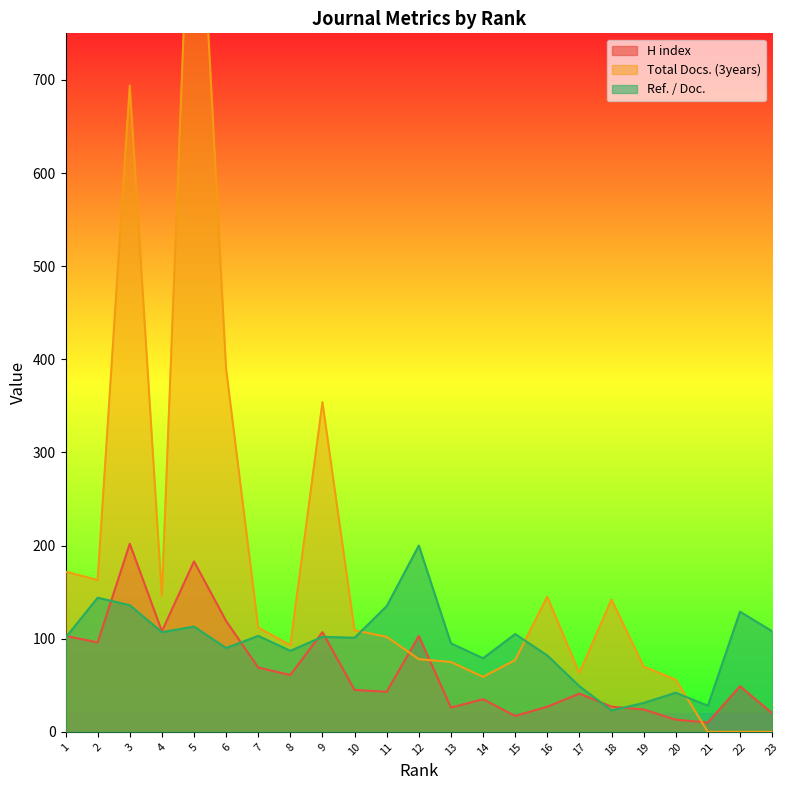

Where is the first local minimum for Total Docs. (3years)?

2